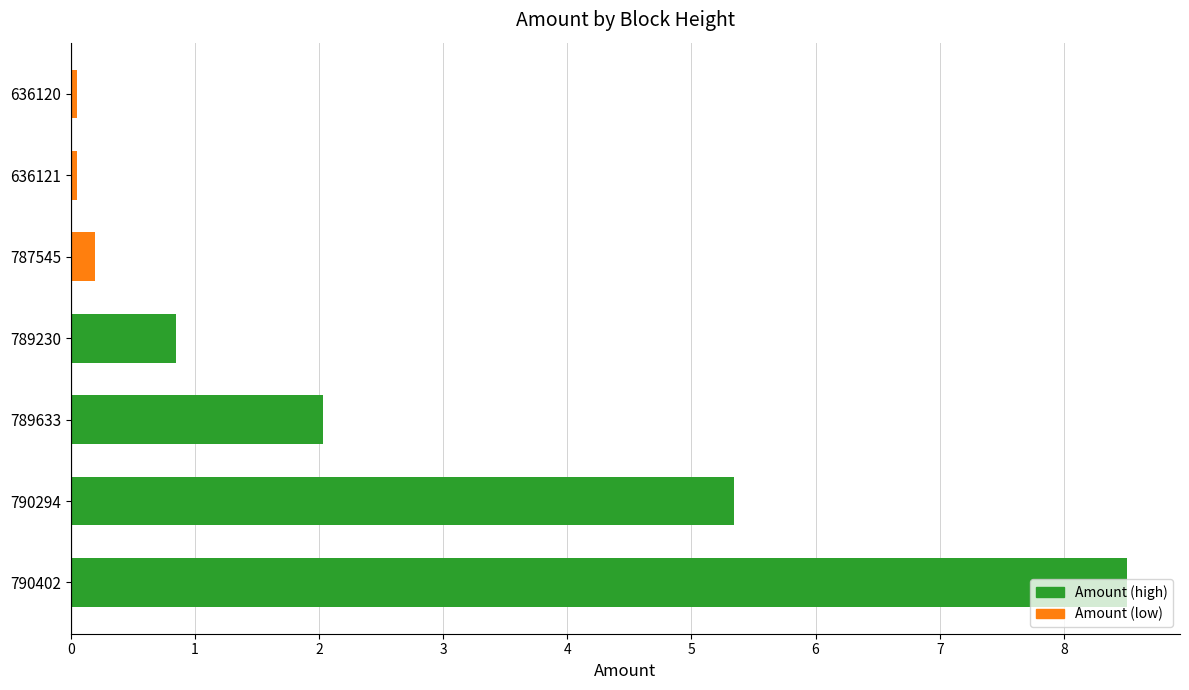

What is the sum of the values at 790294 and 636121?

5.4